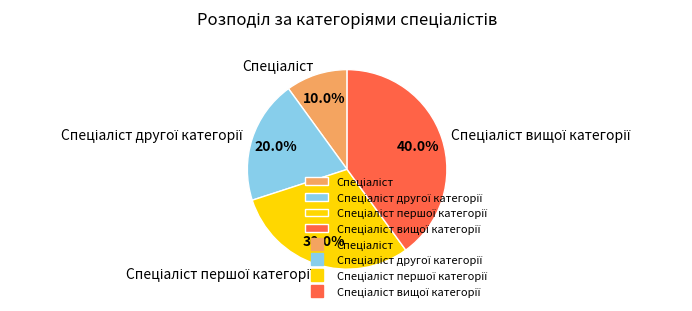

How many segments does this pie chart have?

4